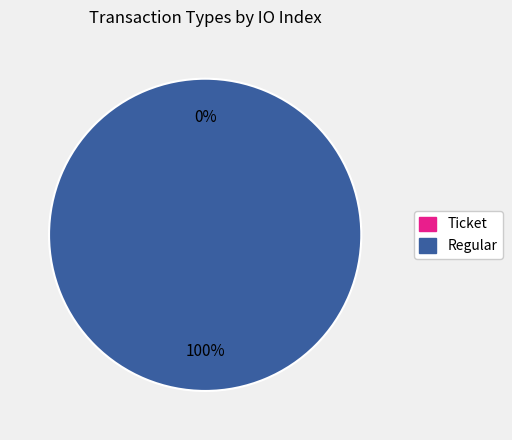

What is the largest slice in the pie chart?

Regular